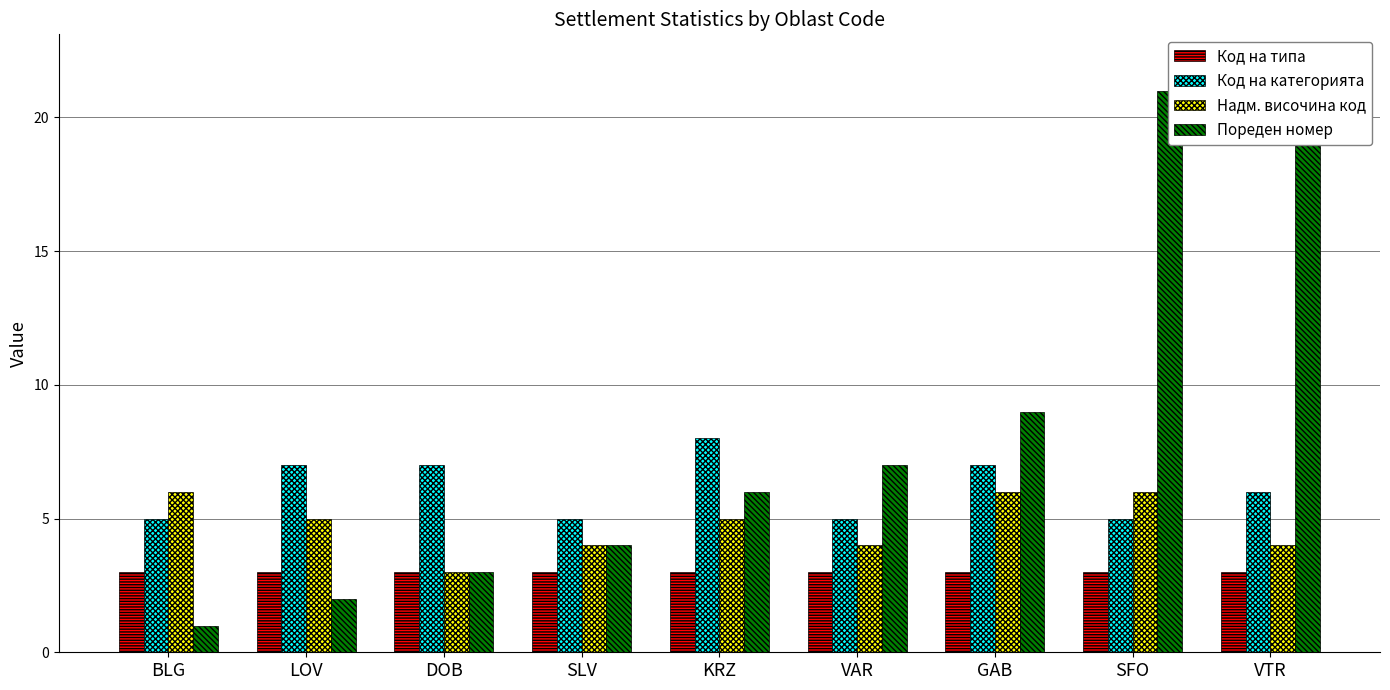

What is the label of the 2nd bar from the right?

SFO